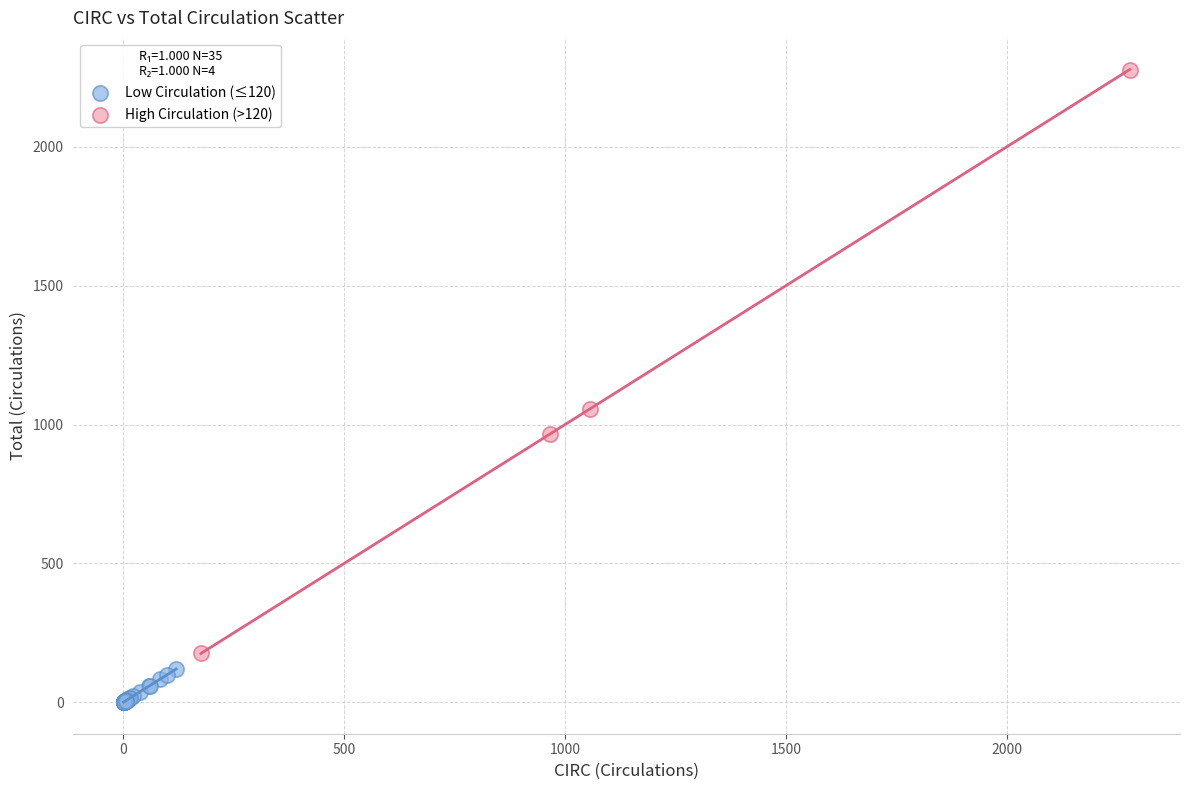

What are all the series names shown in the legend?

Low Circulation (≤120), High Circulation (>120)